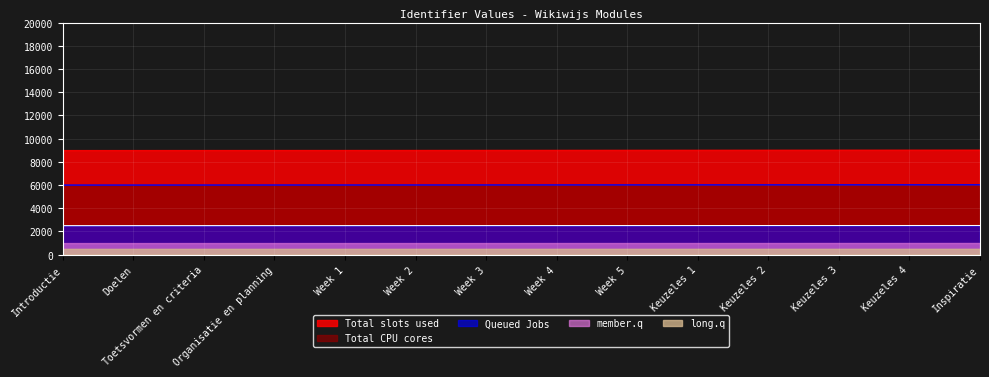

What is the smallest value displayed?

500.0